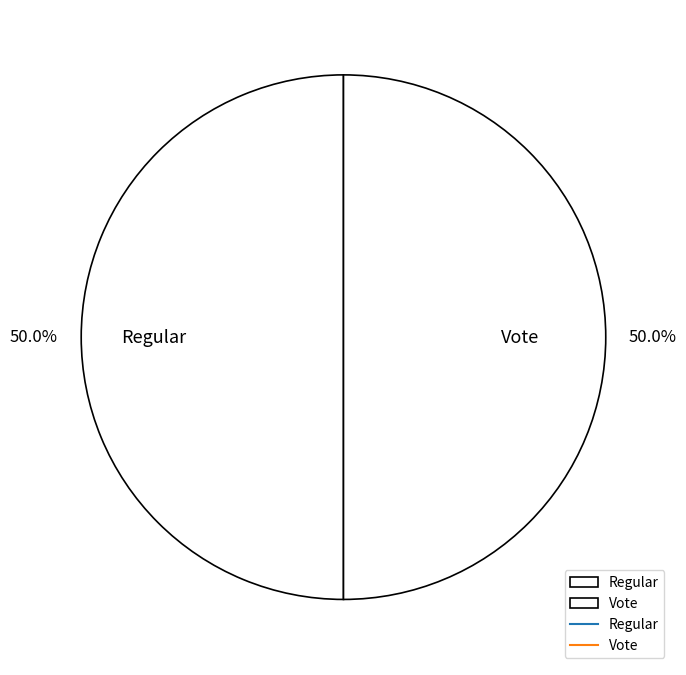

Combined, do Regular and Vote account for over 50%?

Yes